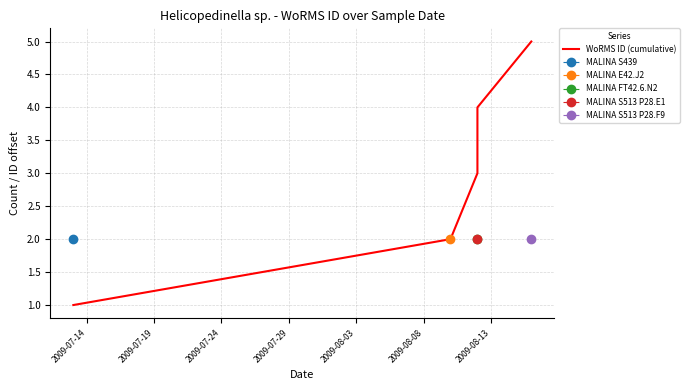

Is this an area chart (filled region under the line)?

No